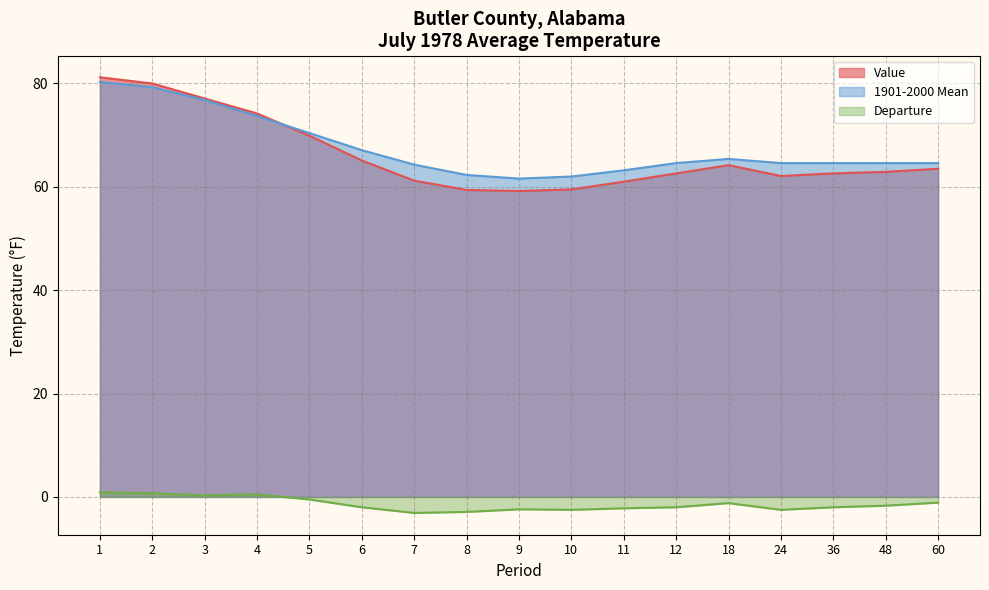

Reading right to left, transcribe all the data shown in this chart.

Value: 63.5	62.9	62.6	62.1	64.2	62.6	61.0	59.5	59.2	59.4	61.2	65.1	69.9	74.2	77.1	80.0	81.2
1901-2000 Mean: 64.6	64.6	64.6	64.6	65.4	64.6	63.2	62.0	61.6	62.3	64.3	67.1	70.4	73.7	76.8	79.3	80.3
Departure: -1.1	-1.7	-2.0	-2.5	-1.2	-2.0	-2.2	-2.5	-2.4	-2.9	-3.1	-2.0	-0.5	0.5	0.3	0.7	0.9